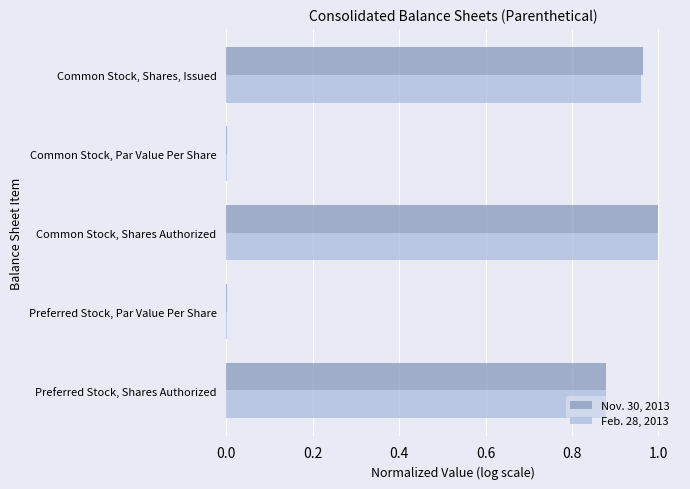

At which category is the sum across all series the highest?

Common Stock, Shares Authorized